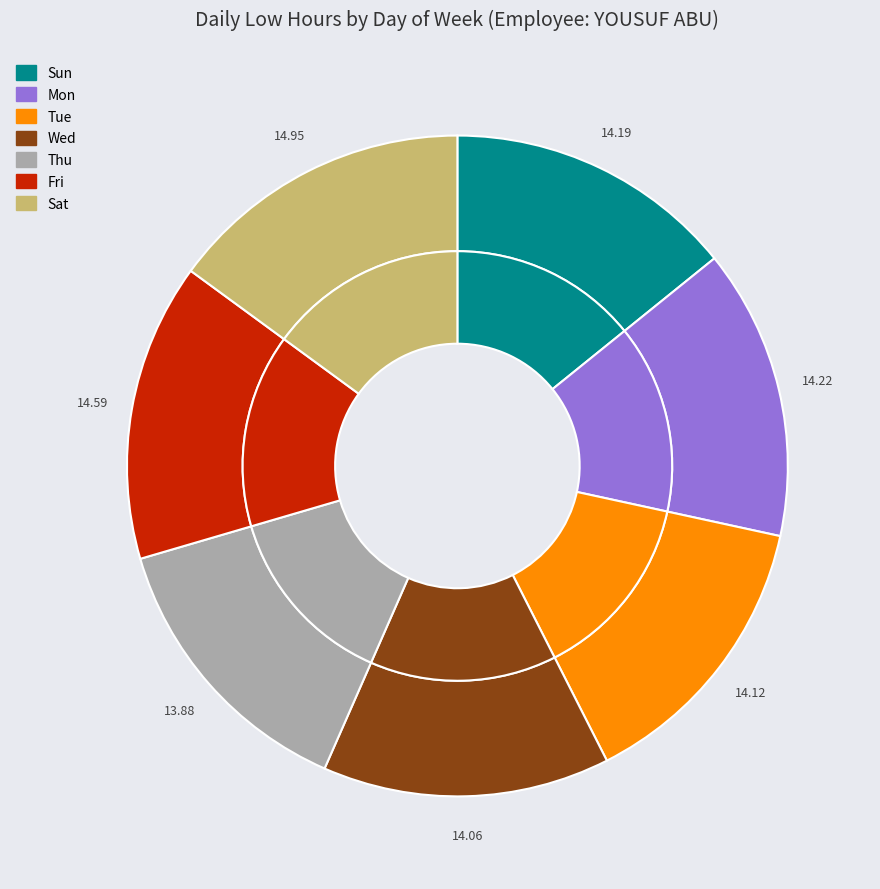

Is the sum of Mon and Sat greater than half?

No